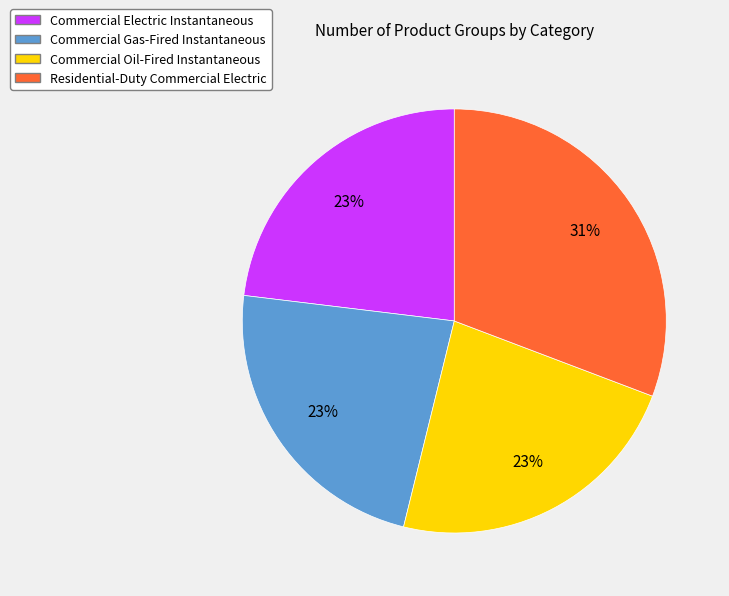

Between Residential-Duty Commercial Electric and Commercial Gas-Fired Instantaneous, which is larger?

Residential-Duty Commercial Electric